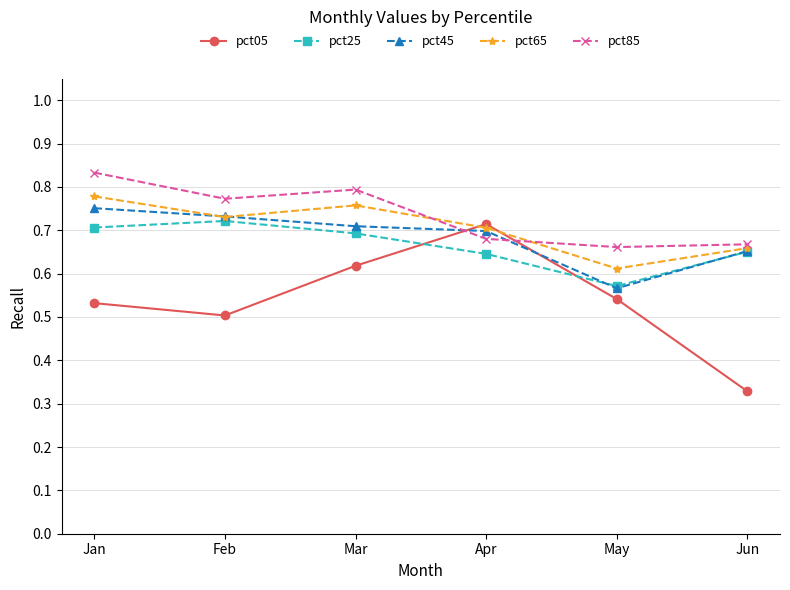

At which category does pct65 reach its first local valley?

Feb